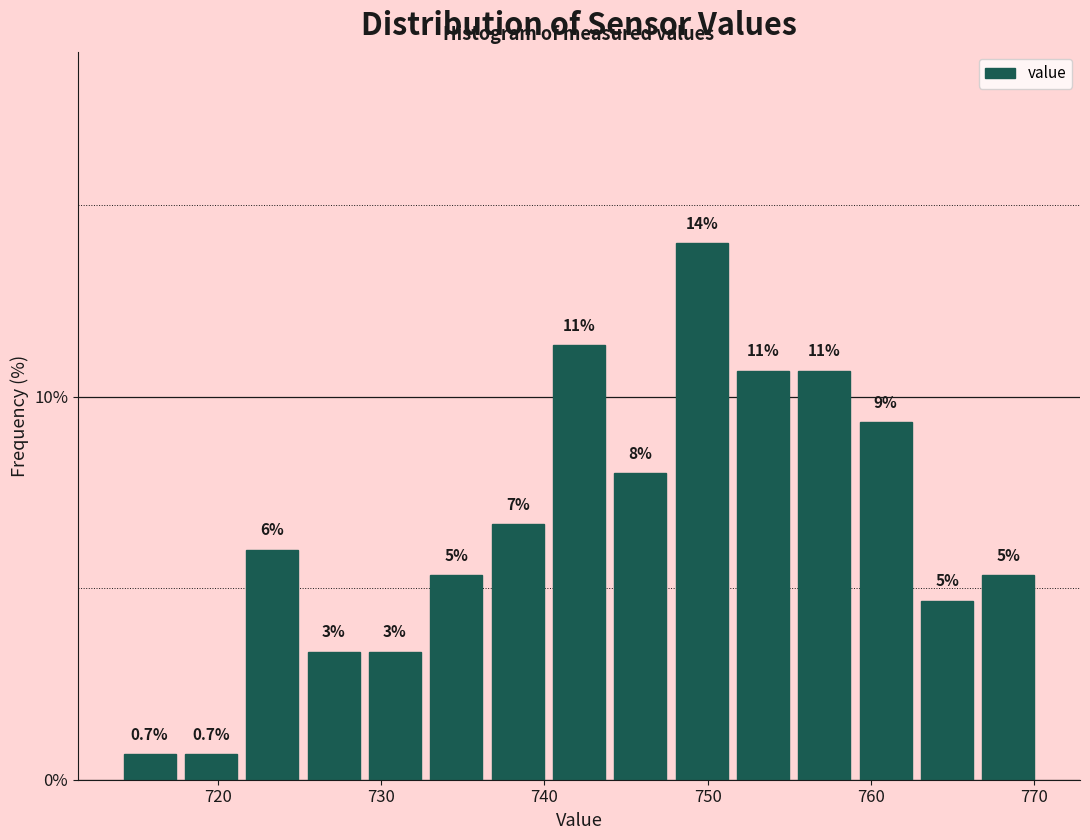

Read against the x-axis, roughly where is the centre of the tallest bar?

750